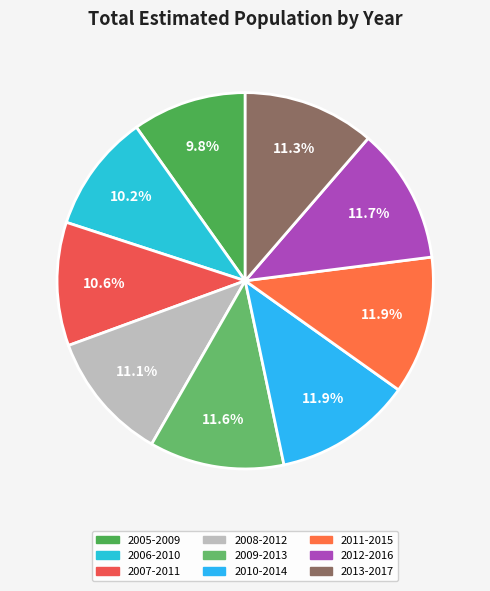

True or false: 2010-2014 accounts for 1% of the total.

False